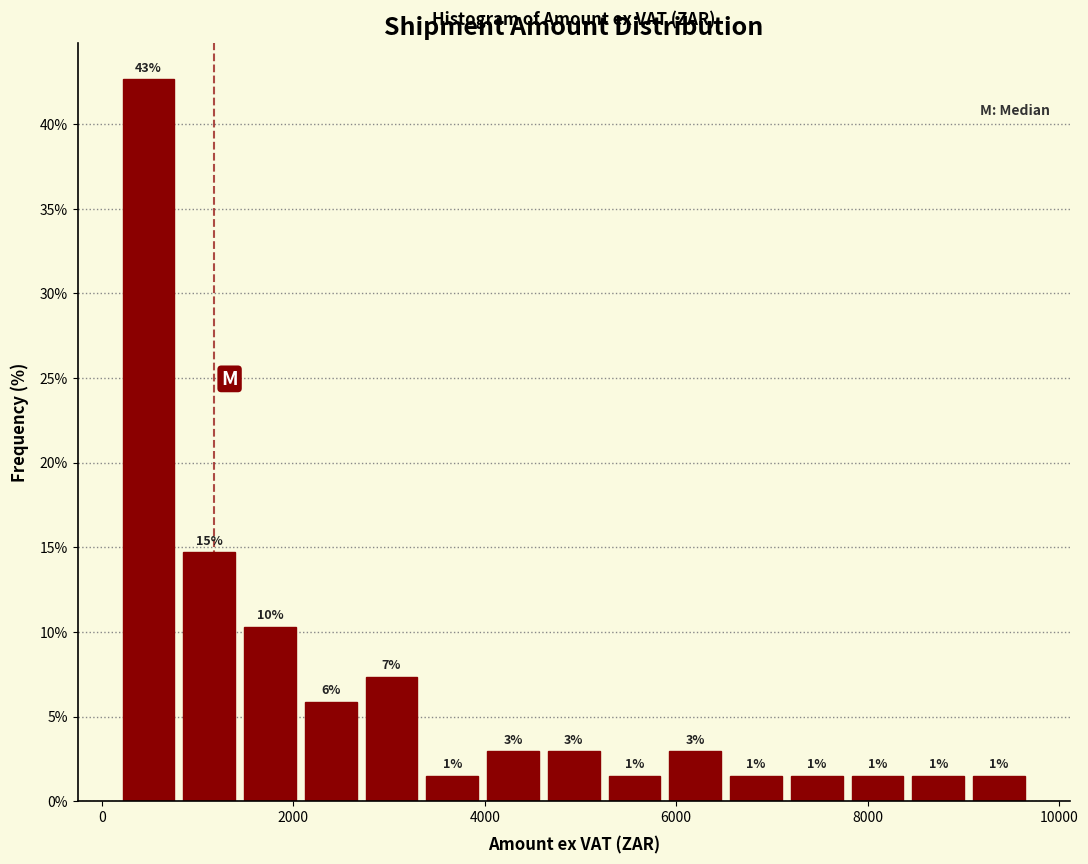

Around what value on the x-axis is the tallest bar? Give the approximate position of its centre, as read against the axis.

400